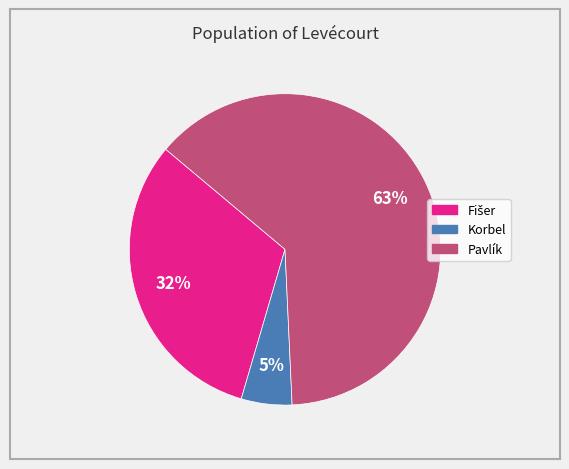

Is Pavlík the majority of the pie?

Yes